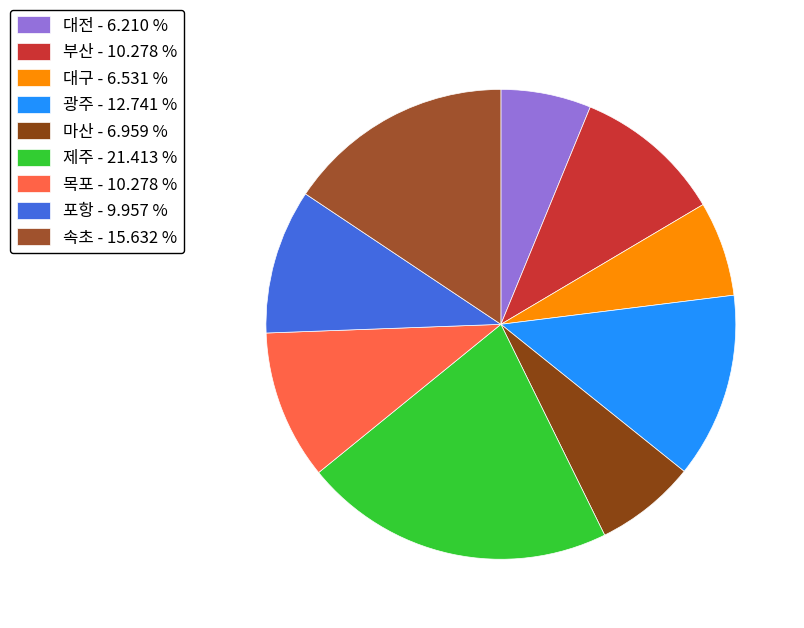

Does 대전 account for over 50% of the chart?

No